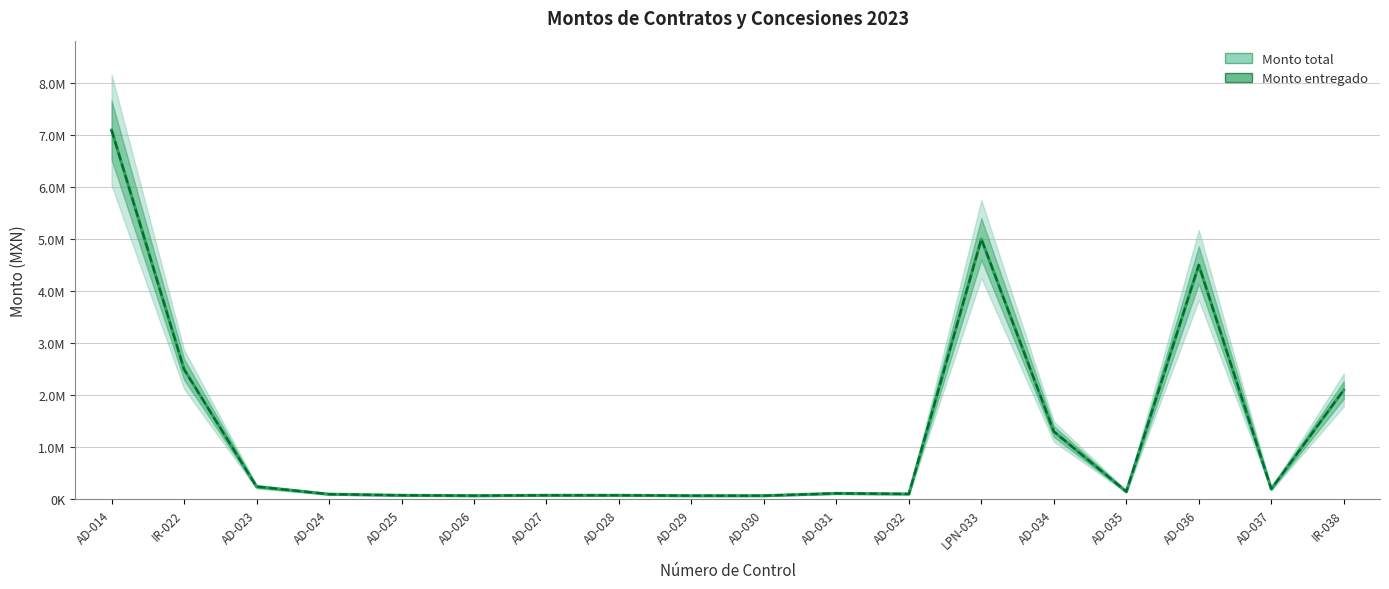

What are all the series names shown in the legend?

Monto total, Monto entregado